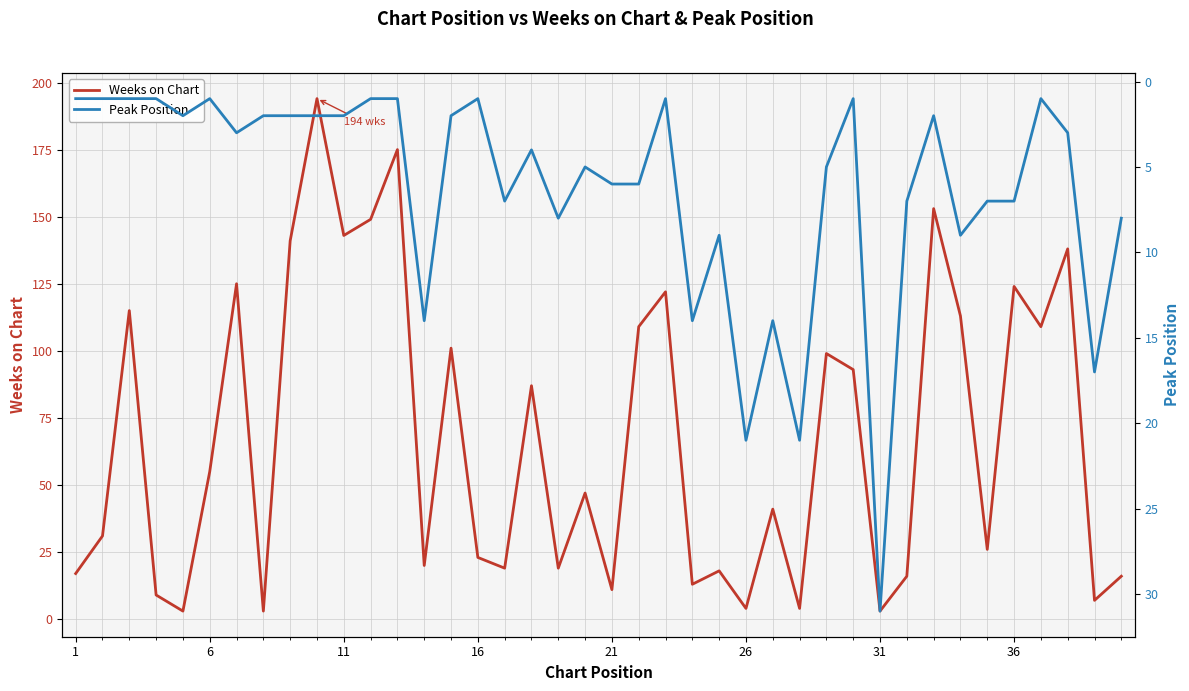

Does the chart display data point markers on the line(s)?

No